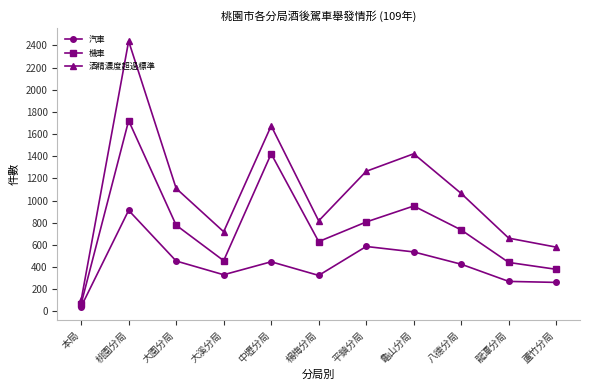

The value of 機車 at 中壢分局 is 2030. True or false?

False